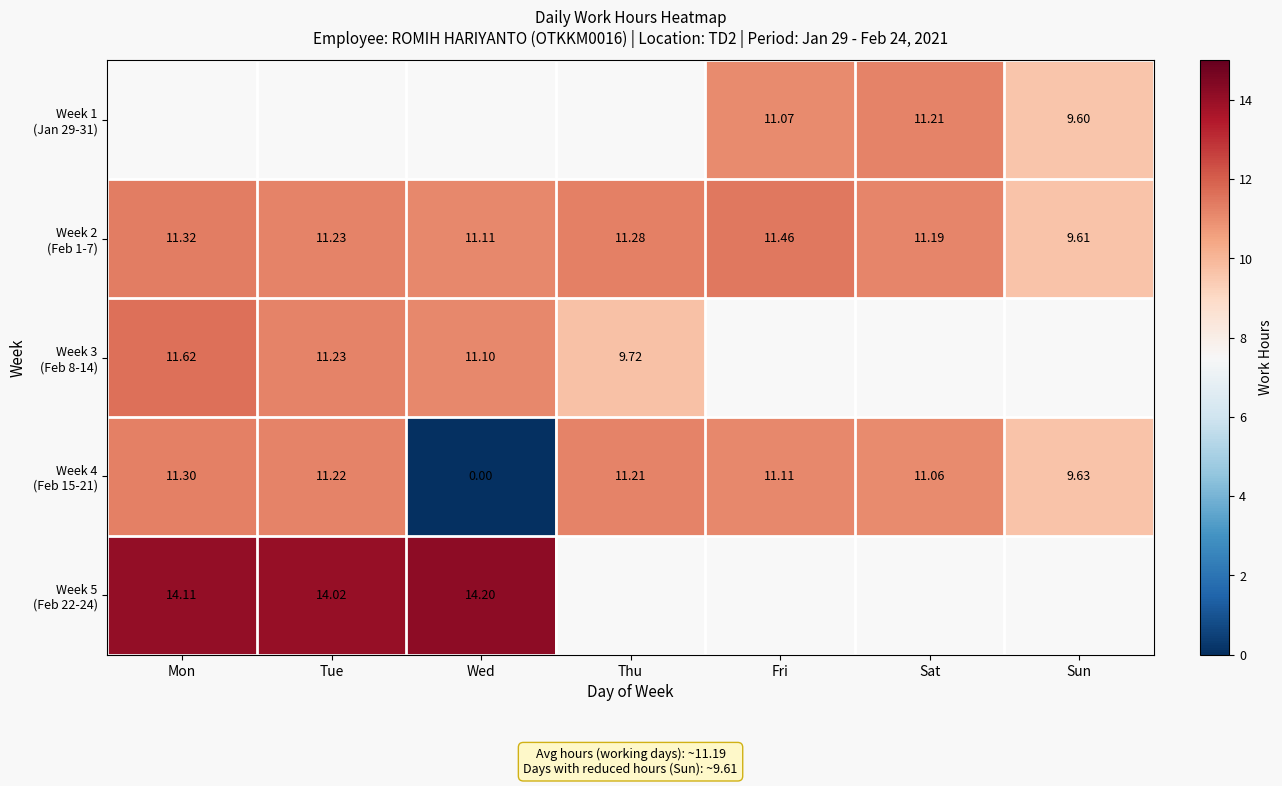

Between Fri and Sat, which is larger?

Sat